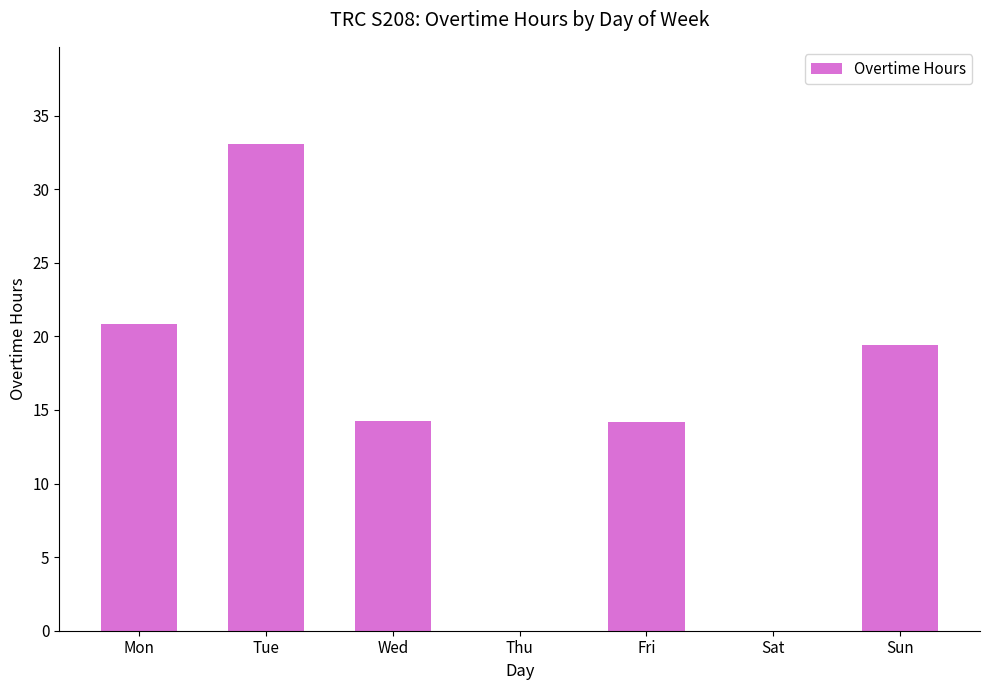

What is the greatest value displayed?

33.1